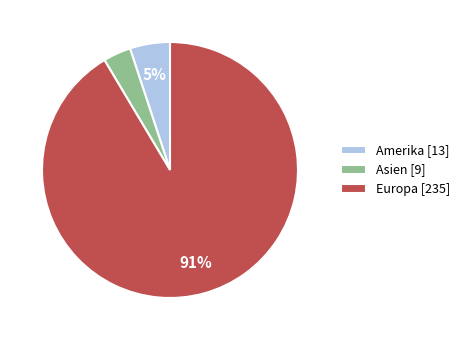

Is the sum of Asien [9] and Amerika [13] greater than half?

No